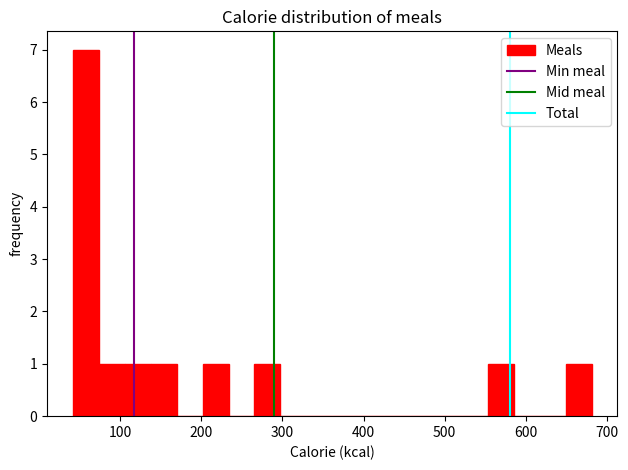

Read against the x-axis, roughly where is the centre of the tallest bar?

60